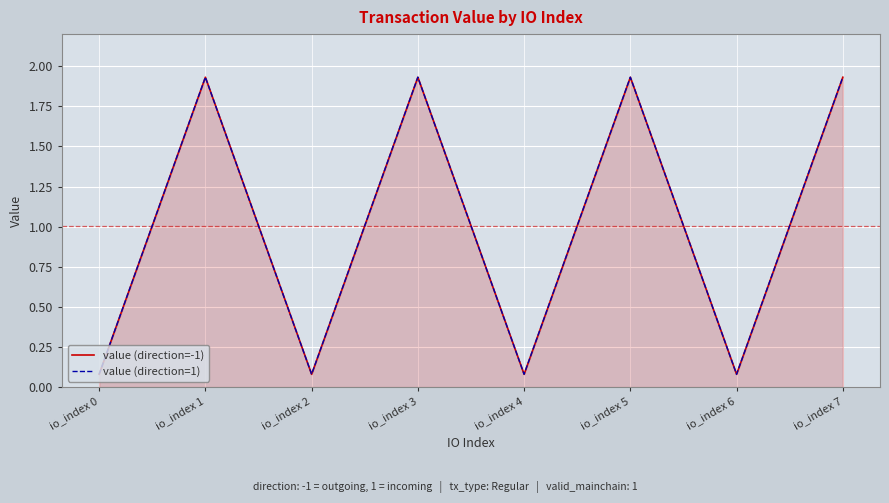

Is it true that value (direction=-1) equals 3.0 at io_index 1?

False